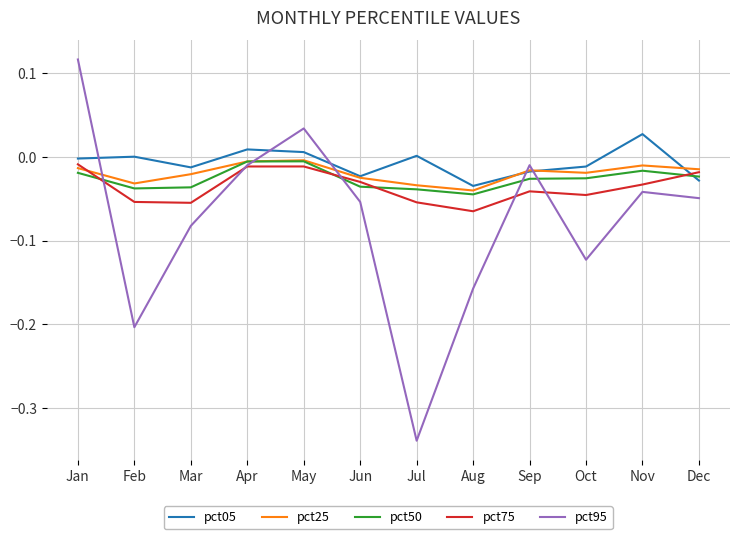

Which series ends up on top after the final intersection of pct75 and pct50?

pct75